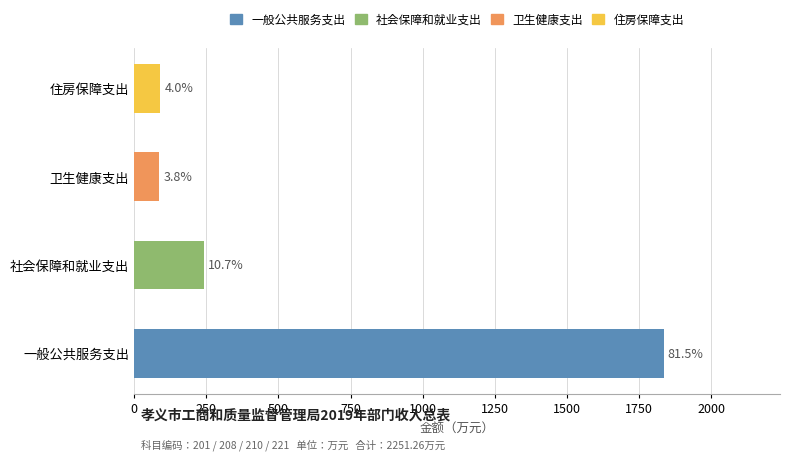

List the labels in order of 本年收入合计 value, smallest first.

卫生健康支出, 住房保障支出, 社会保障和就业支出, 一般公共服务支出